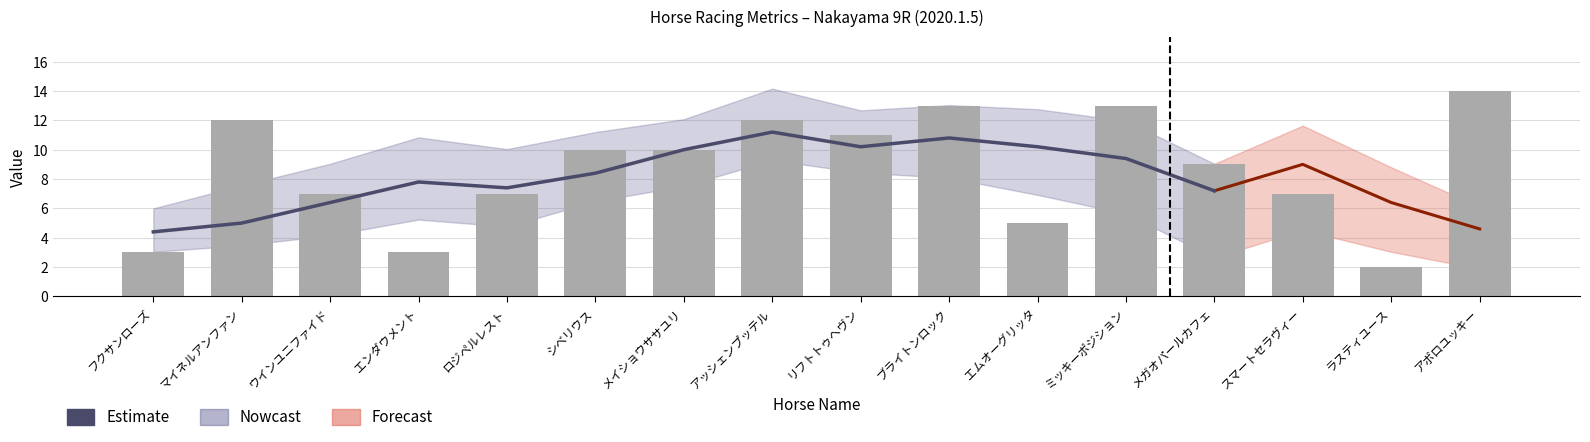

True or false: the data shows 6 at メイショウササユリ.

False